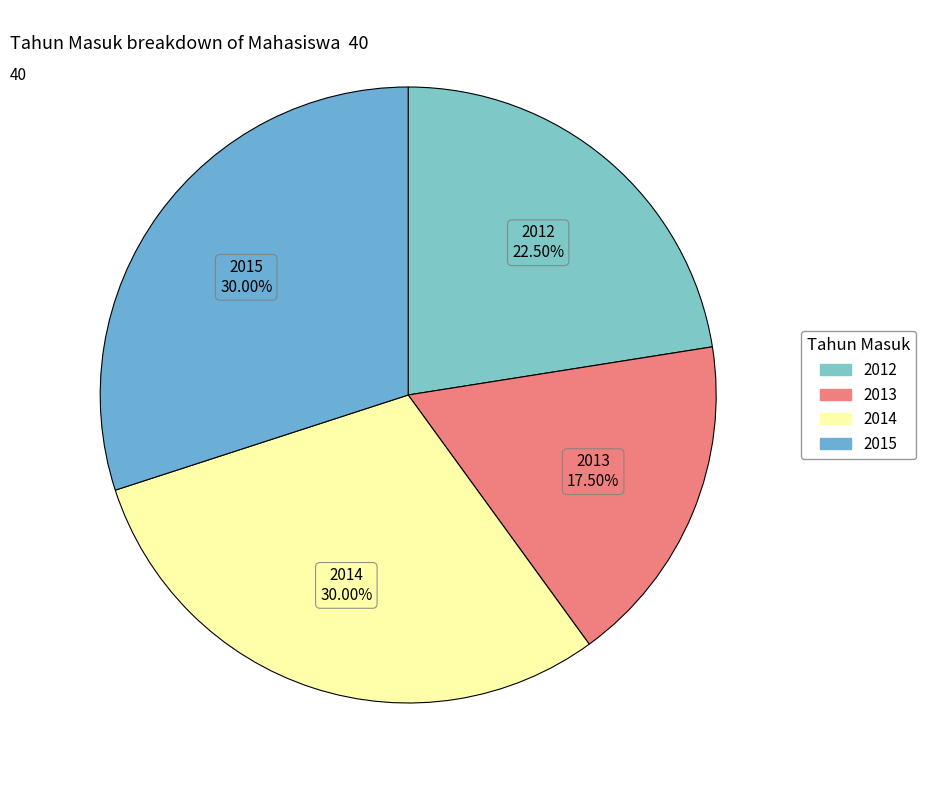

Do 2015 and 2012 together represent more than half of the pie?

Yes